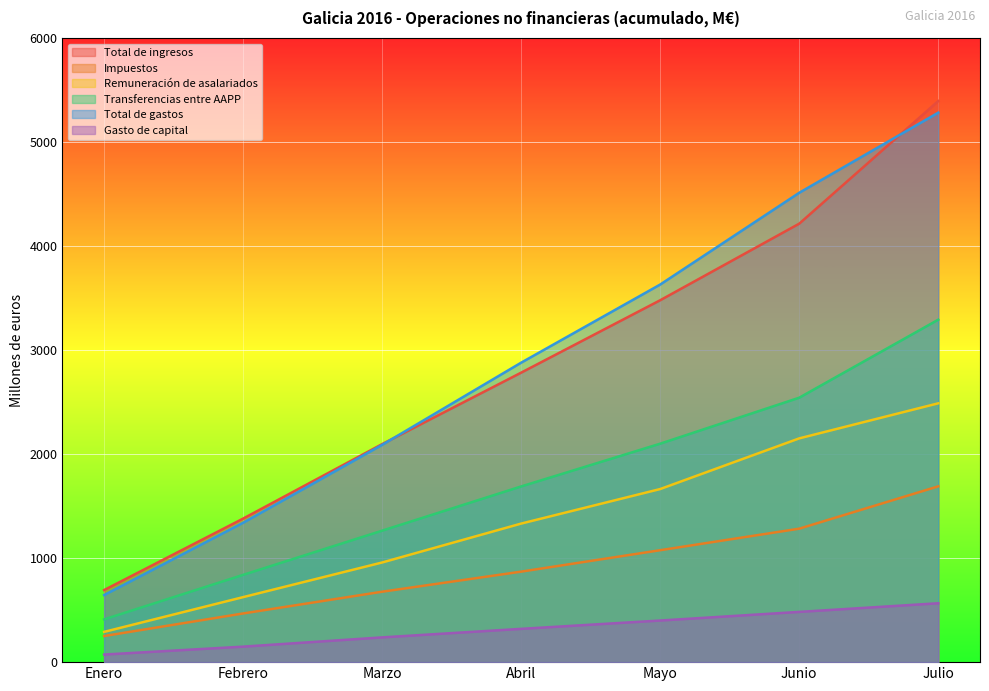

True or false: Remuneración de asalariados and Transferencias entre AAPP intersect in this chart.

False